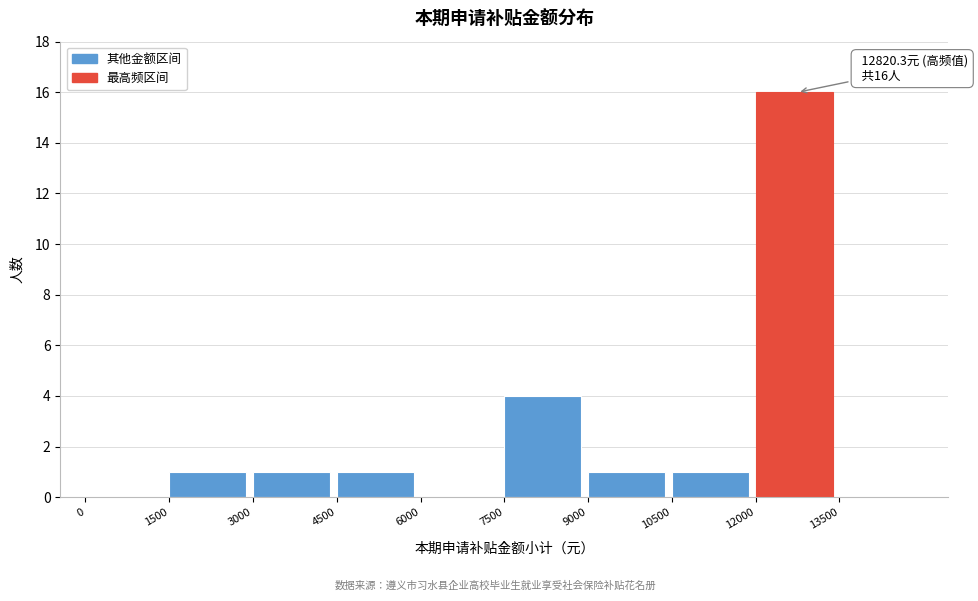

Which range on the x-axis has the tallest bar?

12000 to 13500